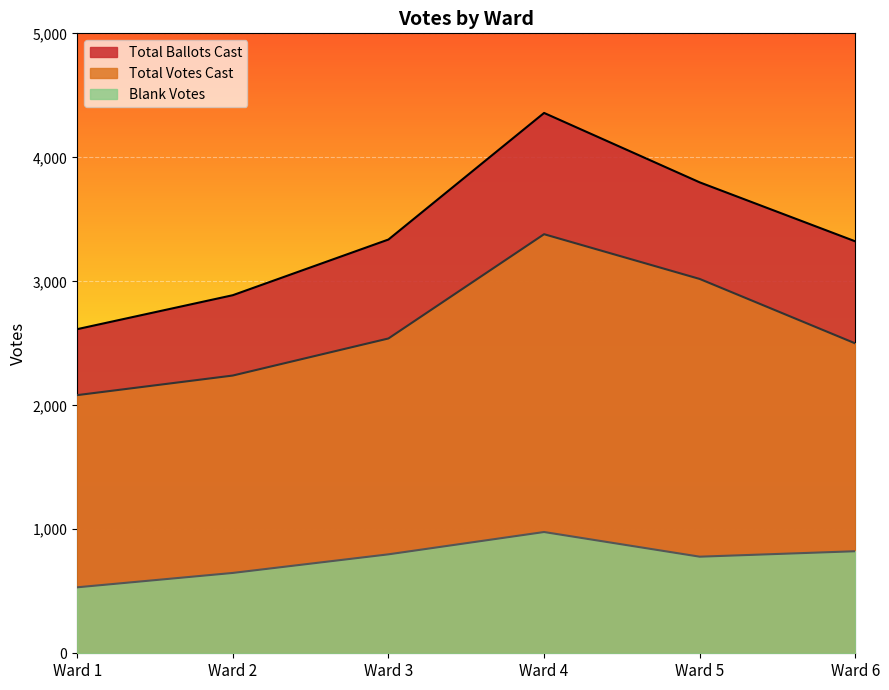

At which category is the sum across all series the highest?

Ward 4